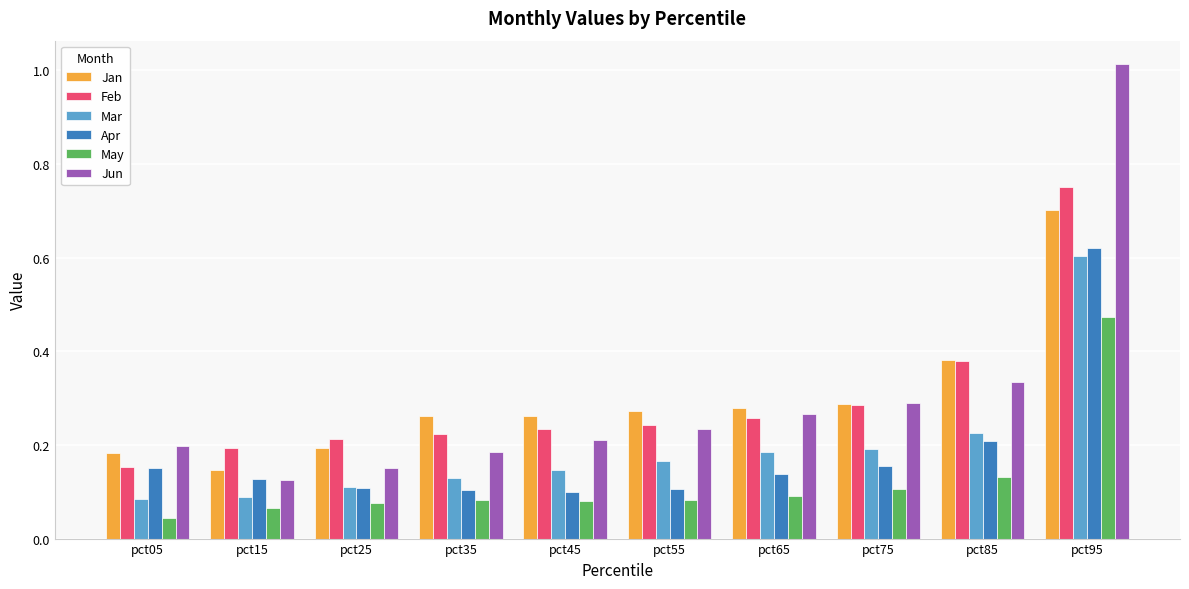

Is it true that Mar equals 0.3 at pct65?

False